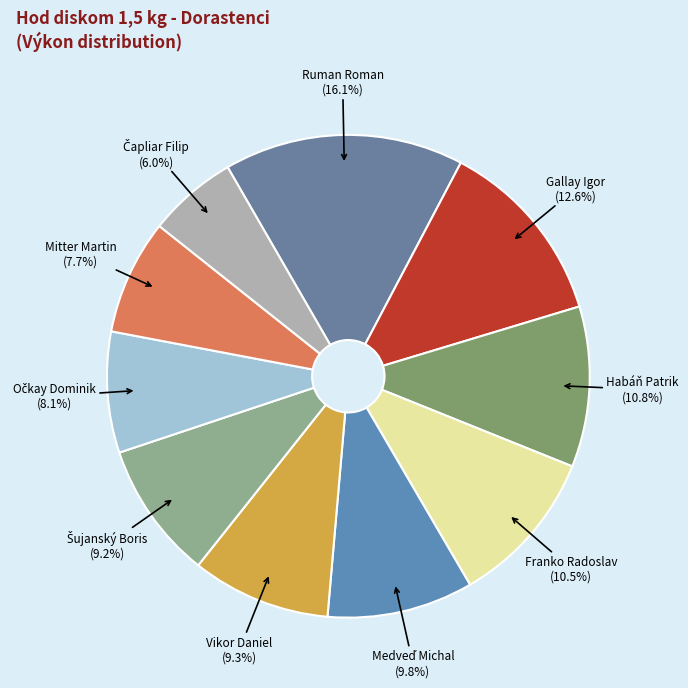

Which category has the biggest portion of the pie?

Ruman Roman